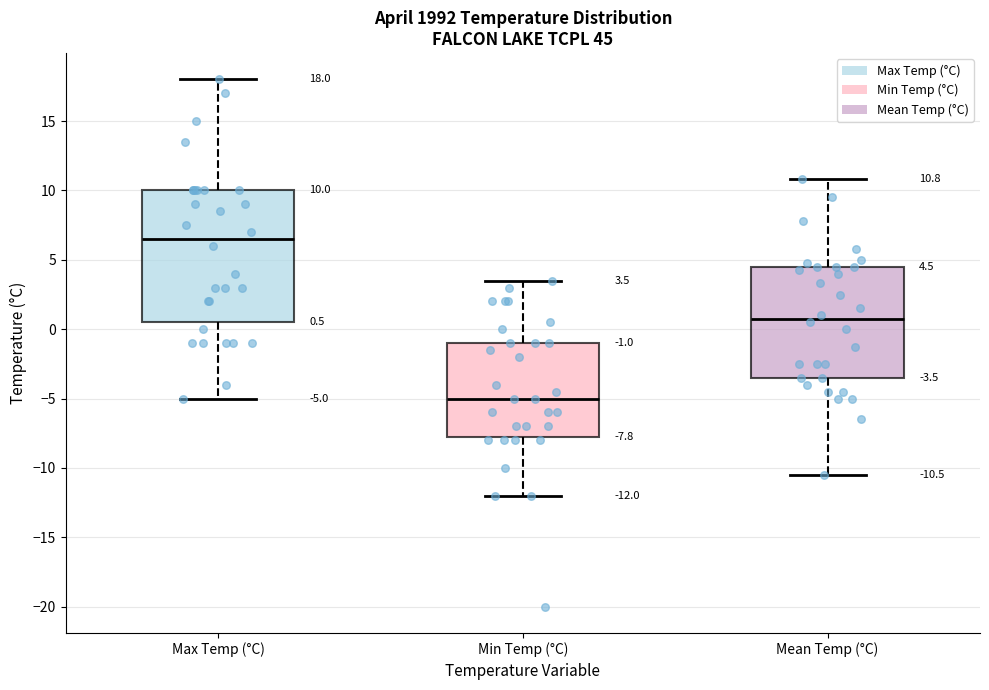

Which box is the tallest, from its lower edge to its upper edge?

Max Temp (°C)